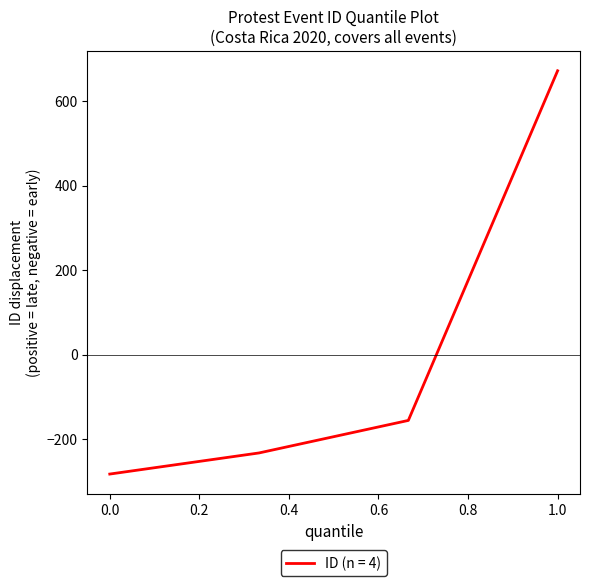

What is the difference between the maximum and second lowest values?

905